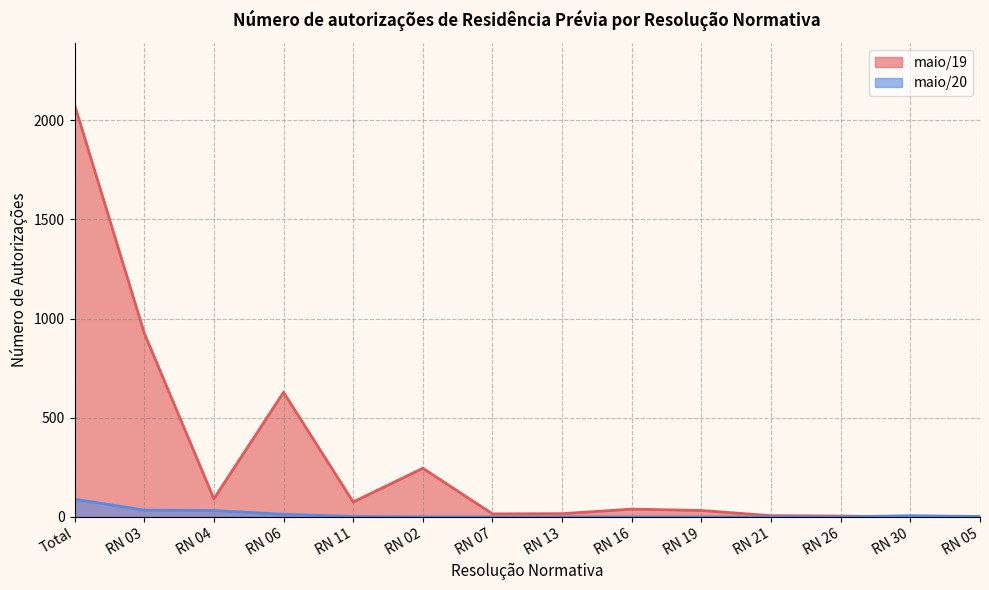

True or false: maio/20 has more than 2 points higher than both neighbors.

False